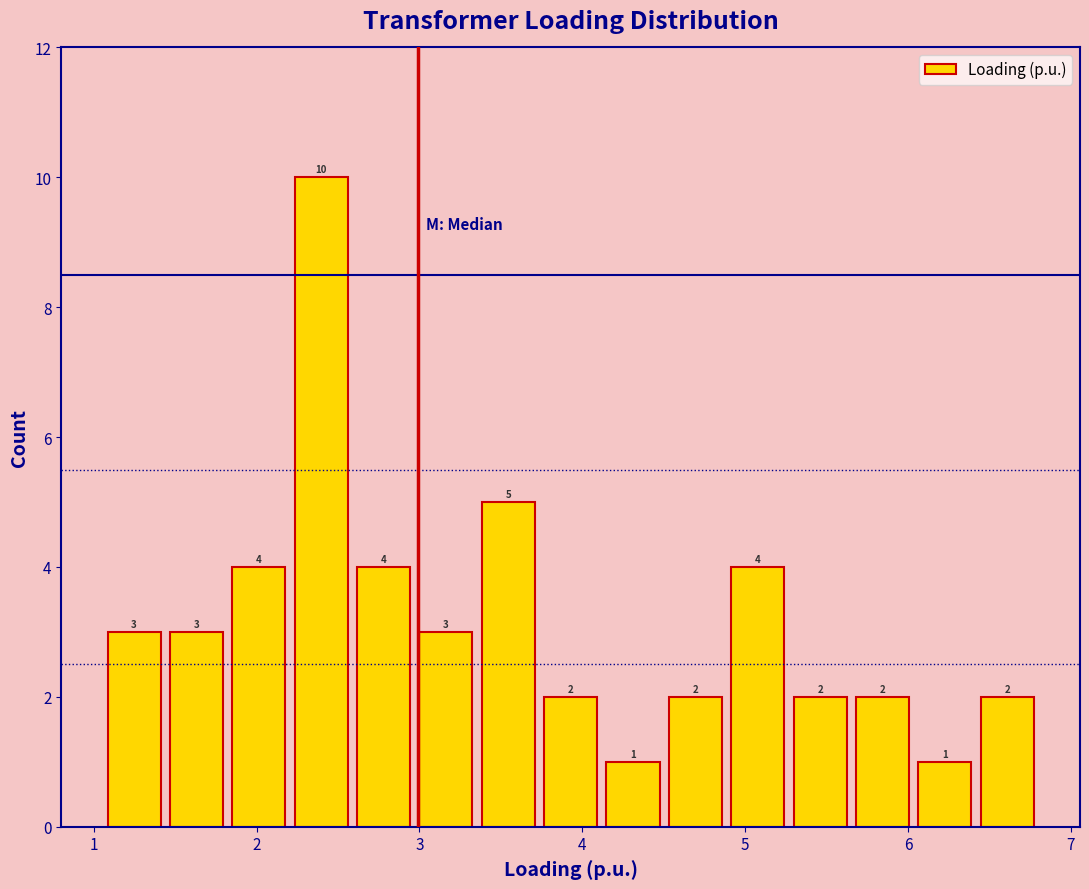

Read against the x-axis, roughly where is the centre of the tallest bar?

2.4